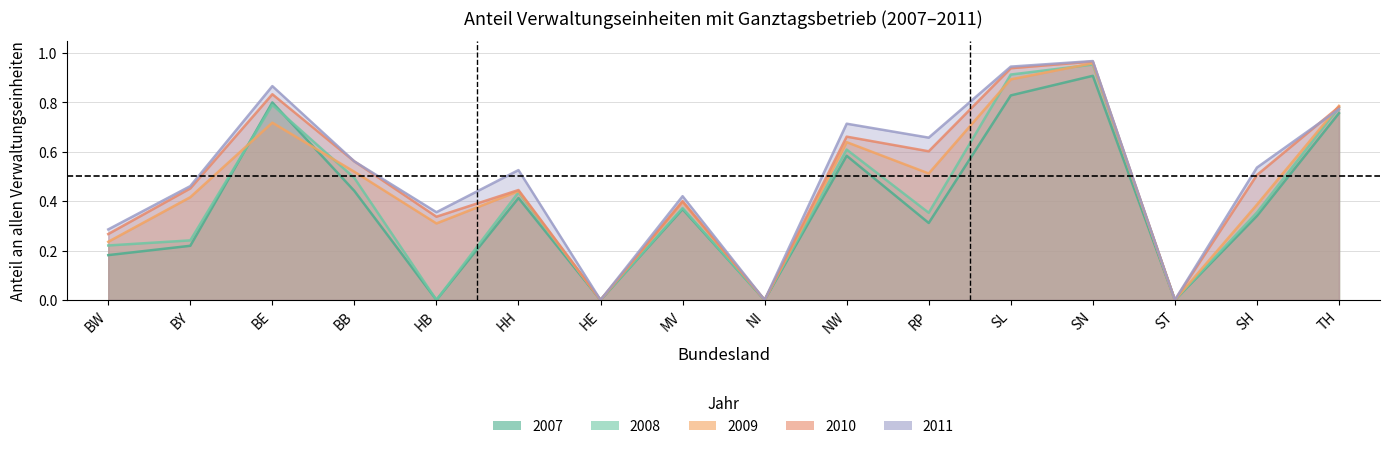

What is the greatest value displayed?

1.0